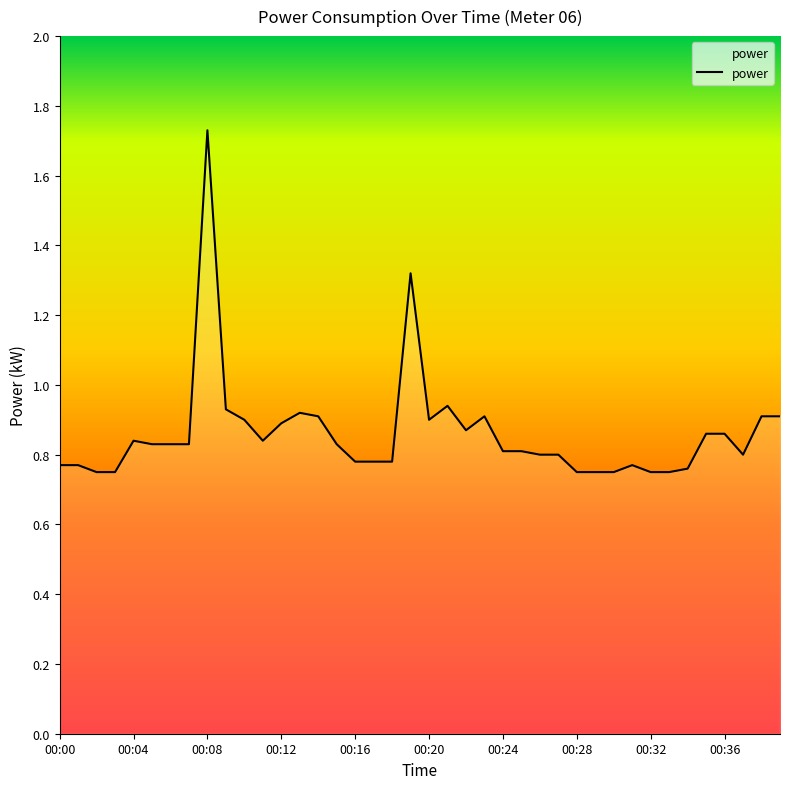

List the labels in order of value, largest first.

00:08, 00:19, 00:21, 00:09, 00:13, 00:14, 00:23, 00:38, 00:39, 00:10, 00:20, 00:12, 00:22, 00:35, 00:36, 00:04, 00:11, 00:05, 00:06, 00:07, 00:15, 00:24, 00:25, 00:26, 00:27, 00:37, 00:16, 00:17, 00:18, 00:00, 00:01, 00:31, 00:34, 00:02, 00:03, 00:28, 00:29, 00:30, 00:32, 00:33